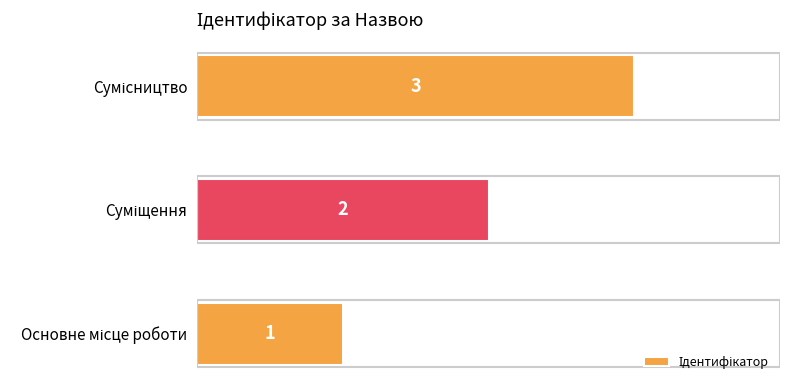

What is the greatest value displayed?

3